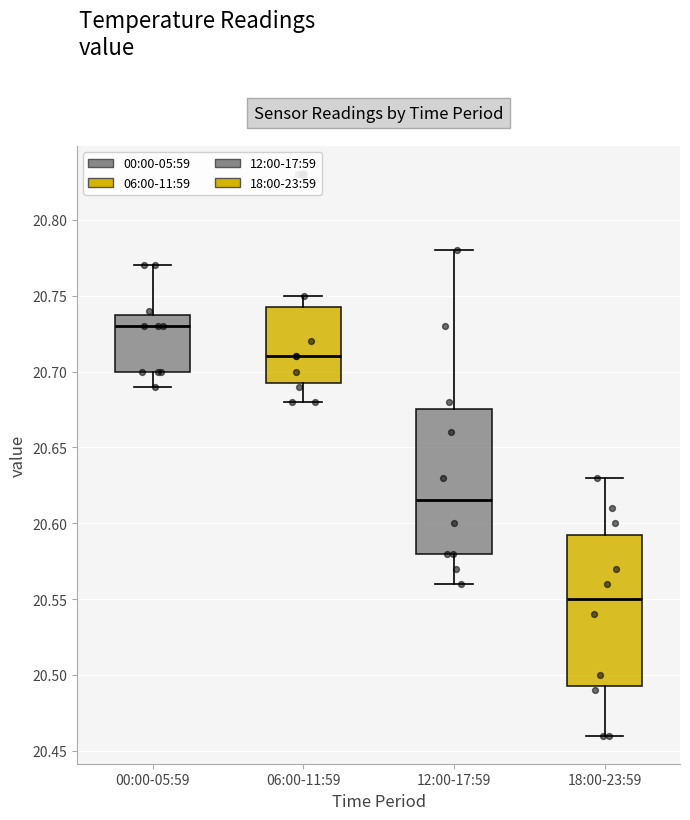

Reading left to right, transcribe this box plot: for each box, give where its median line is, the range the box spans, and where its two whiskers end, as read against the y-axis. The values are not printed on the chart, so give them approximately, as read against the axis.

00:00-05:59: median 20.730, box 20.700 to 20.740, whiskers 20.690 to 20.770
06:00-11:59: median 20.710, box 20.695 to 20.745, whiskers 20.680 to 20.750
12:00-17:59: median 20.615, box 20.580 to 20.675, whiskers 20.560 to 20.780
18:00-23:59: median 20.550, box 20.495 to 20.595, whiskers 20.460 to 20.630